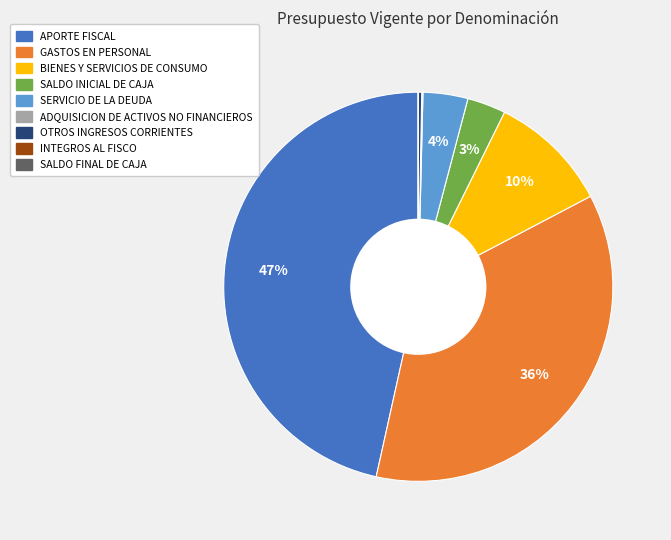

Which slice is the largest?

APORTE FISCAL